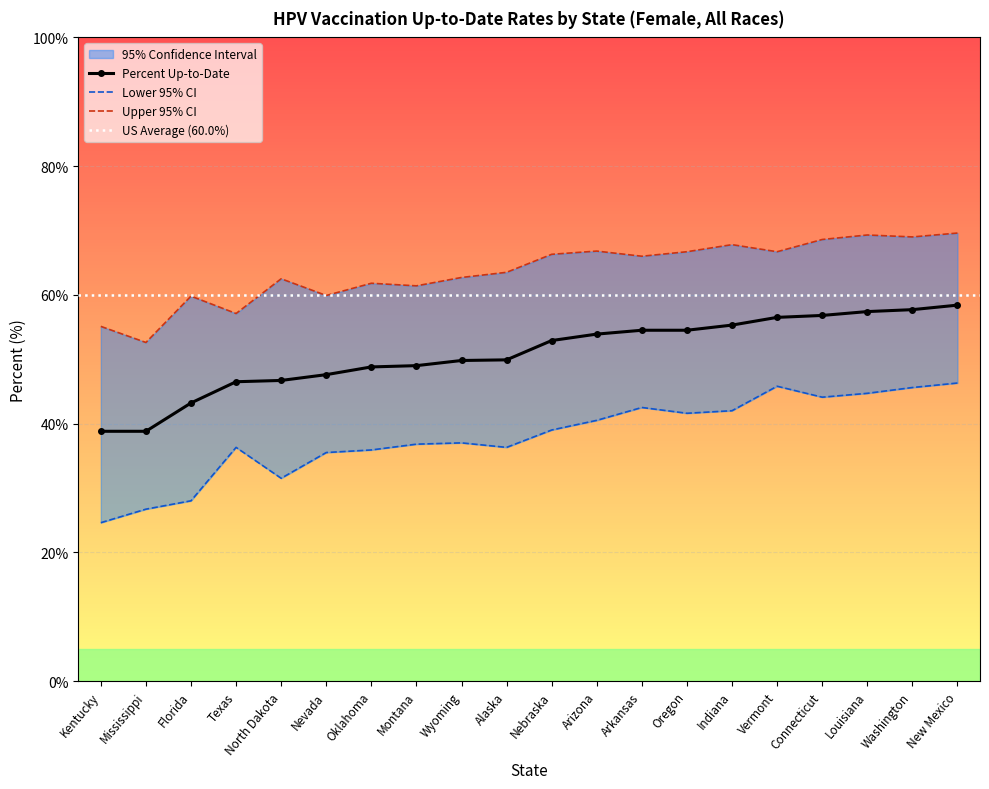

What is the spread (max minus min) of values at Oklahoma?

25.9